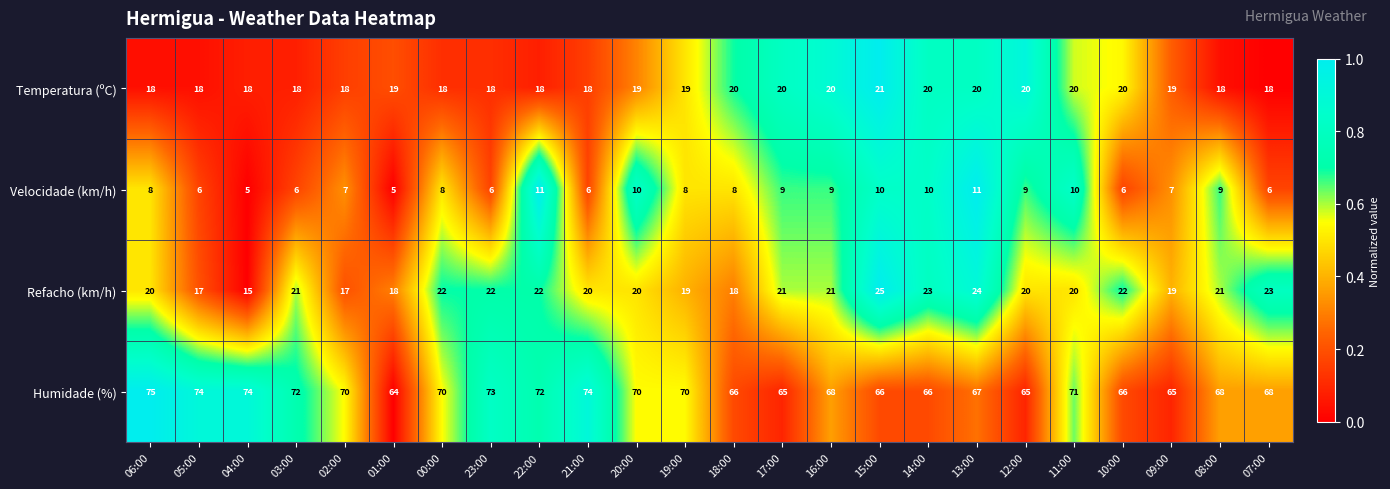

What is the sum of the Temperatura (ºC) values at 12:00 and 23:00?

38